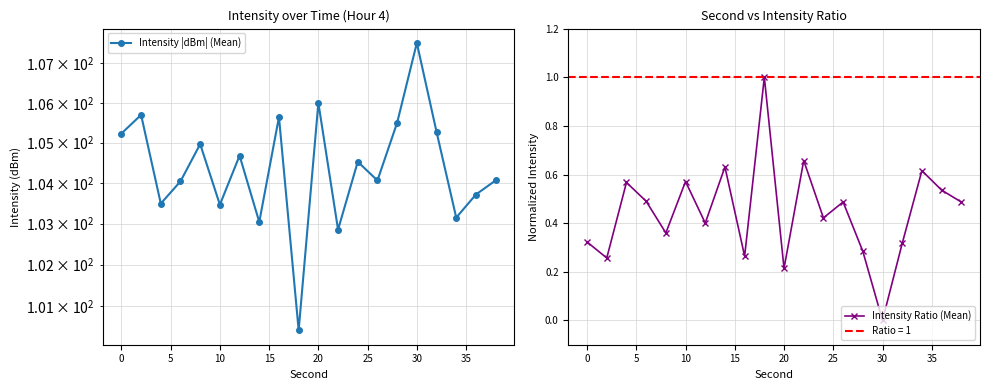

How many Intensity Ratio (Mean) values are between 0 and 1?

20